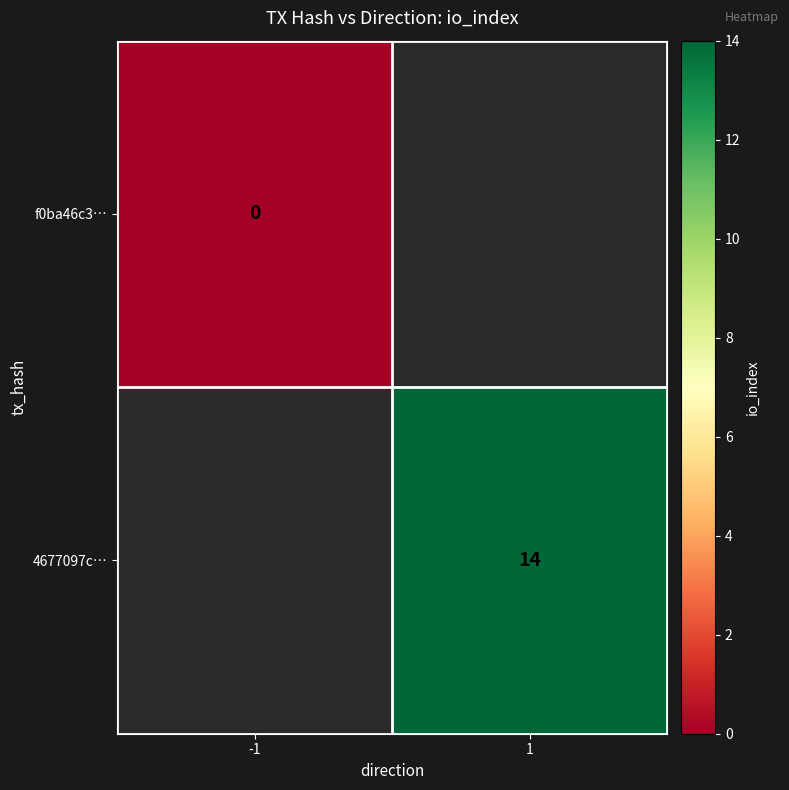

The 4677097c… series shows 14 at 1. True or false?

True